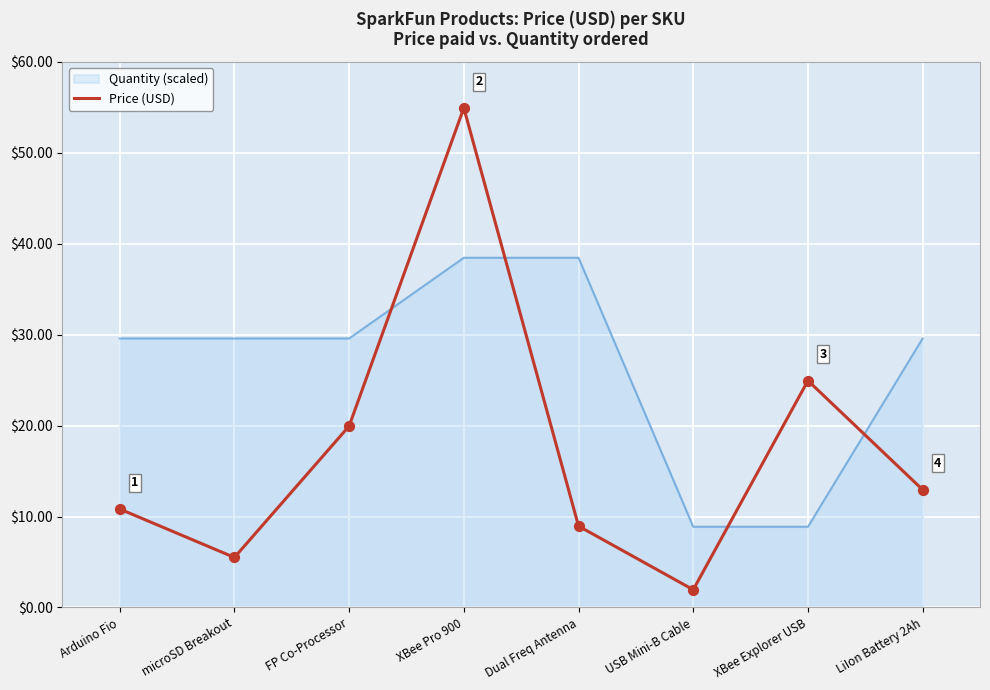

What is the difference between the highest and lowest values at FP Co-Processor?

9.6